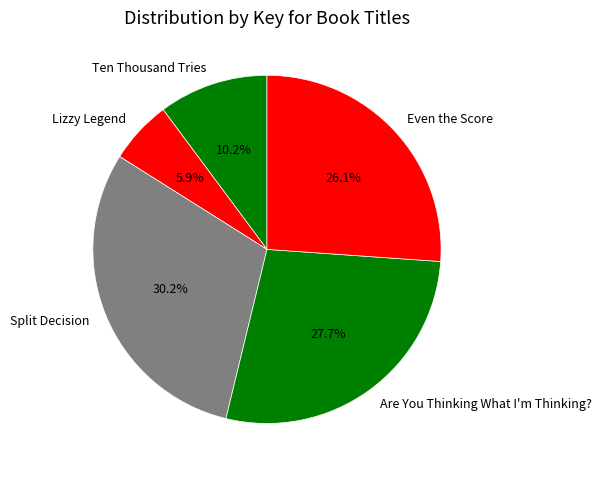

What is the ratio of the value at Ten Thousand Tries to the value at Are You Thinking What I'm Thinking??

0.4